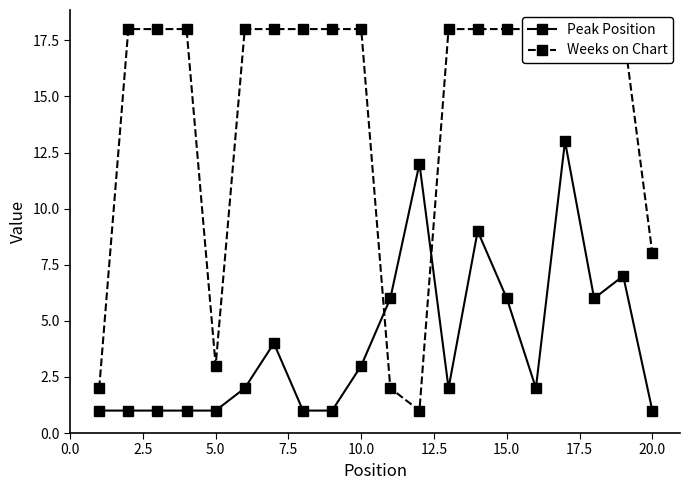

The value of Peak Position at 15.0 is 6. True or false?

True